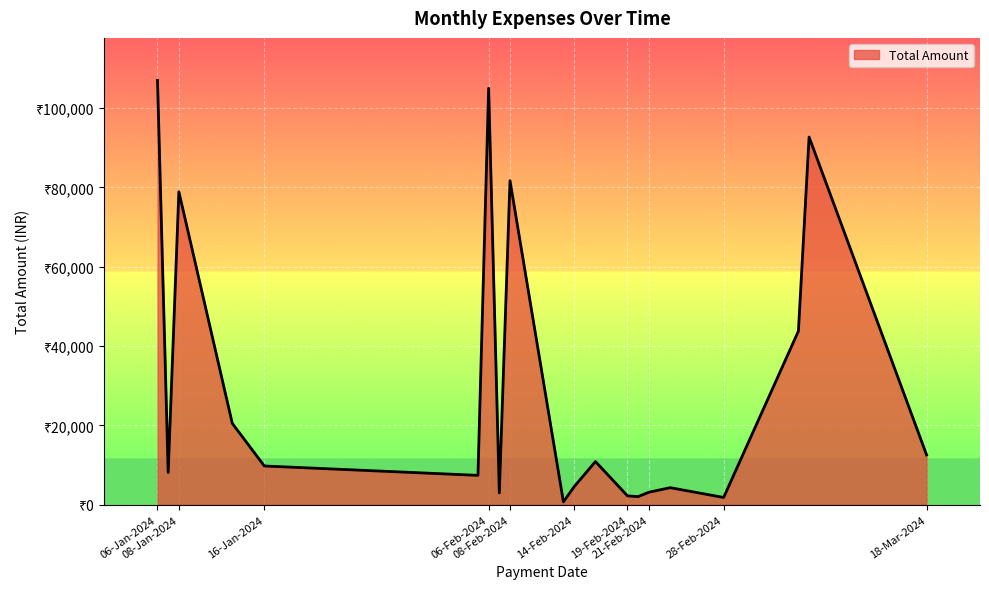

Does the chart display data point markers on the line(s)?

No